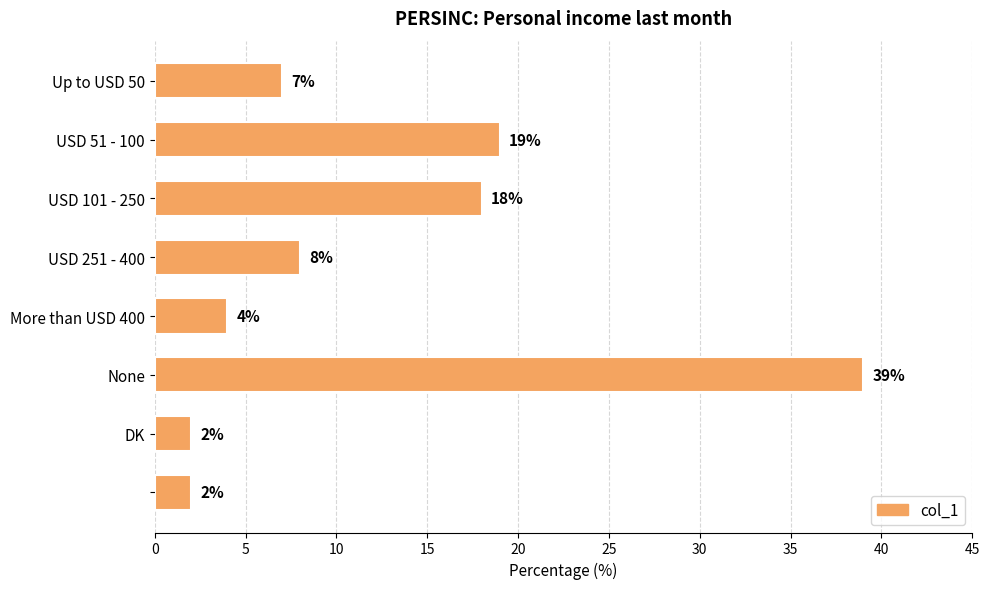

What is the difference between the second highest and second lowest values?

17